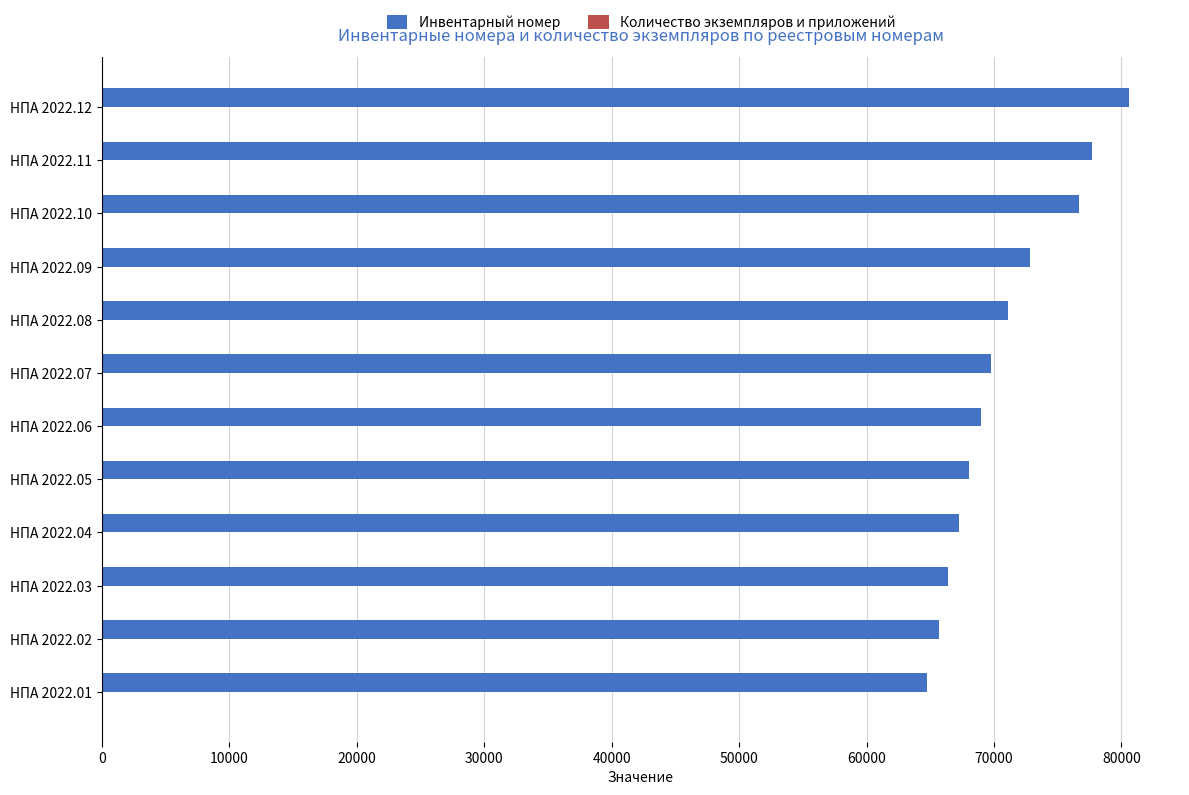

At which category is the sum across all series the highest?

НПА 2022.12